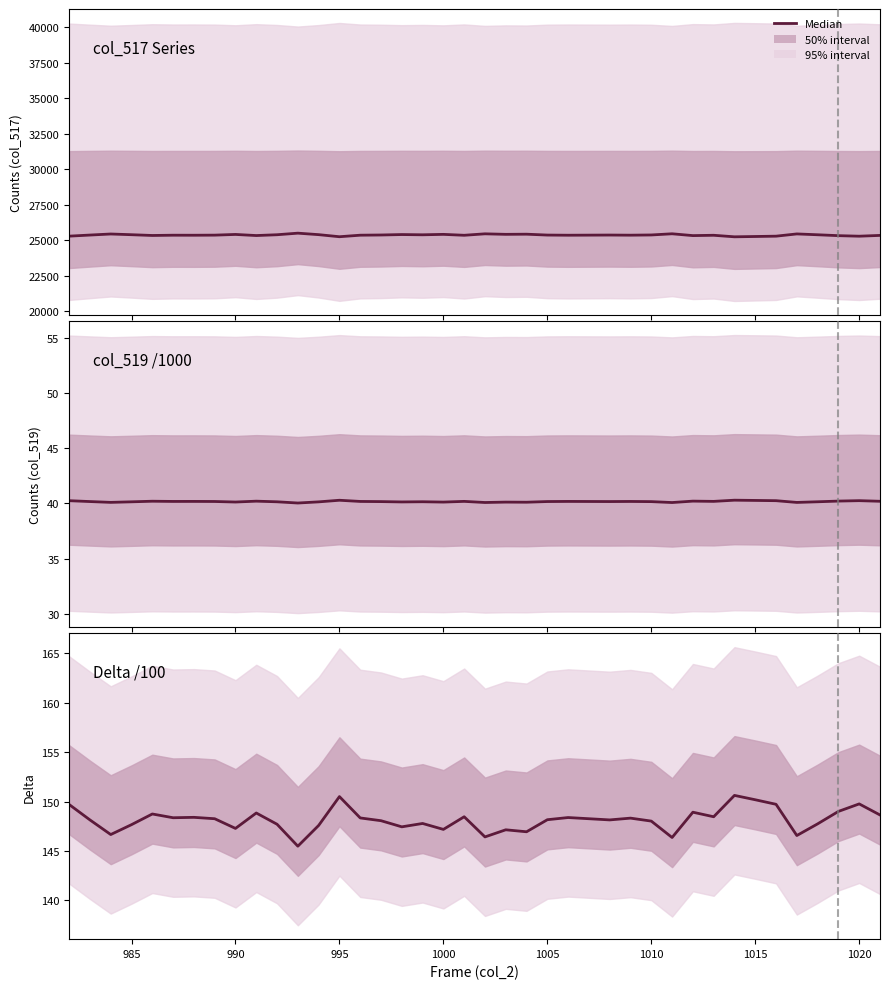

The value of Delta /100 at 36 is 77.3. True or false?

False